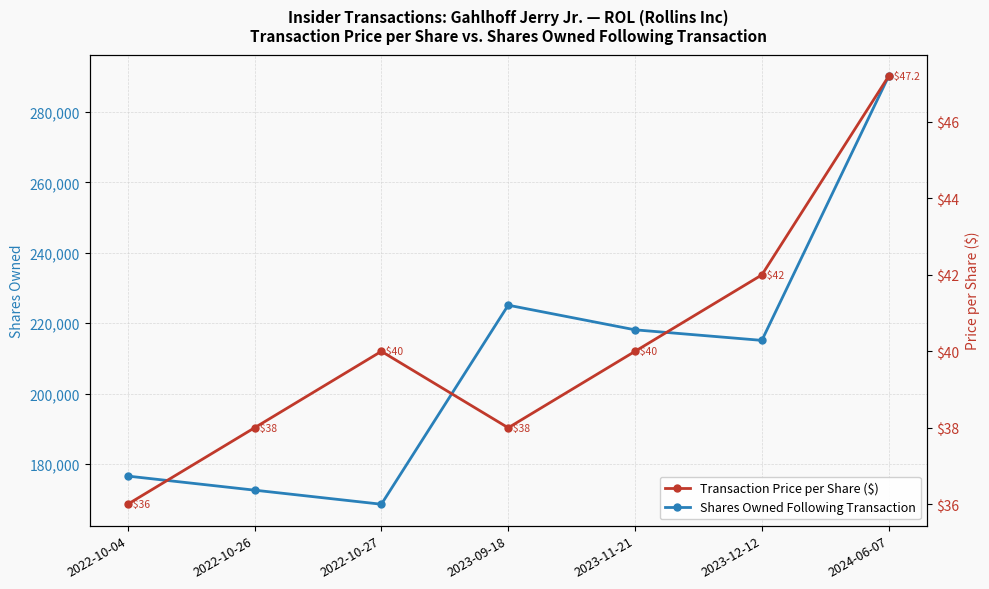

List the series in order of their peak value, highest first.

Shares Owned Following Transaction, Transaction Price per Share ($)